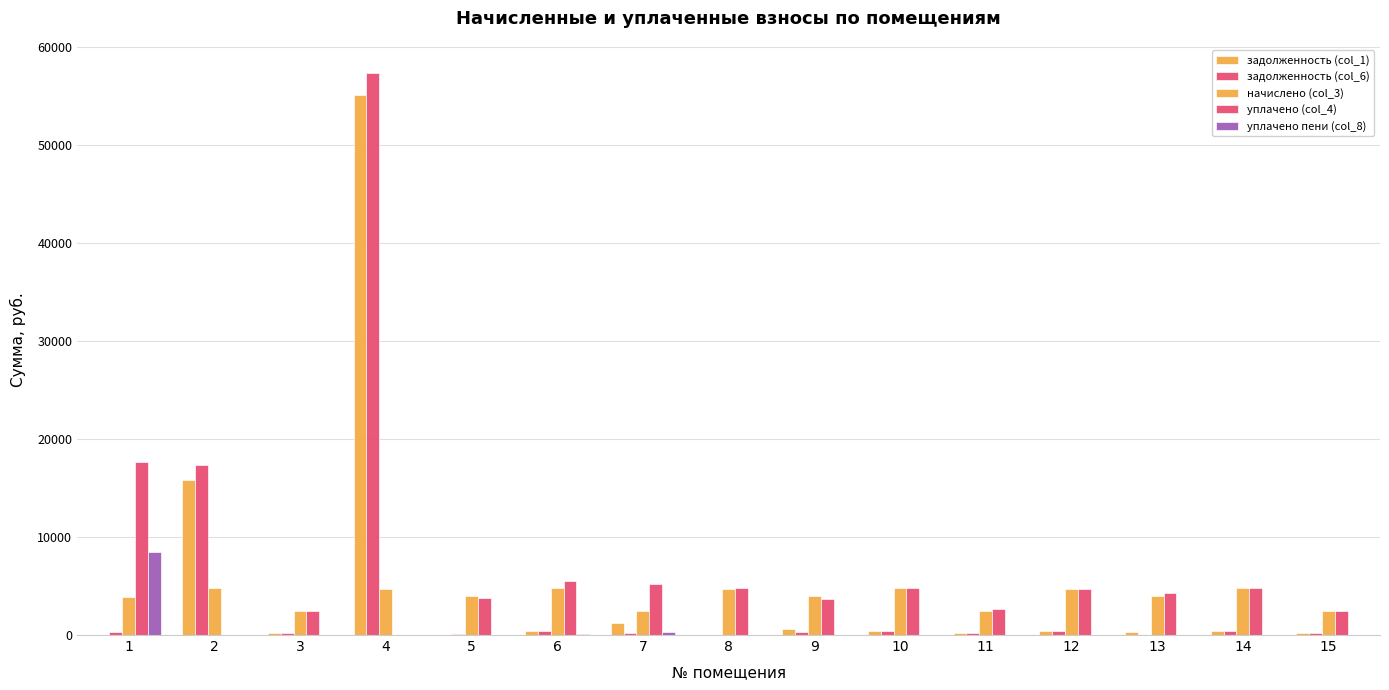

Does the chart contain stacked bars?

No